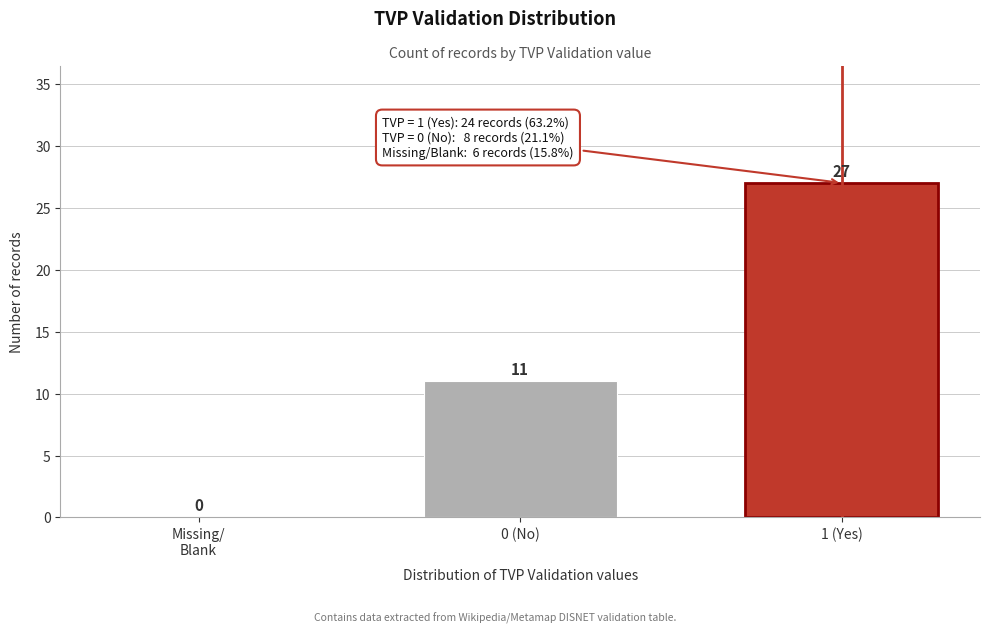

The value at 1 (Yes) is 6. True or false?

False